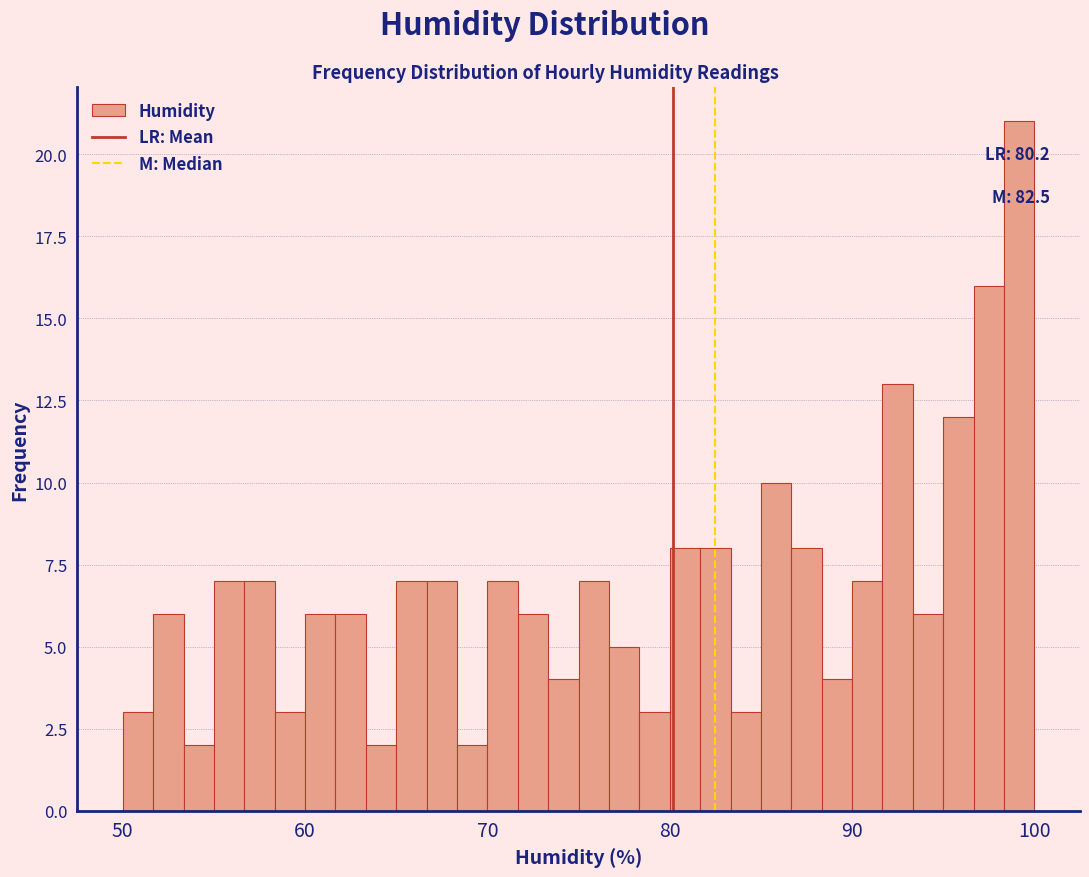

Read against the x-axis, roughly where is the centre of the tallest bar?

99